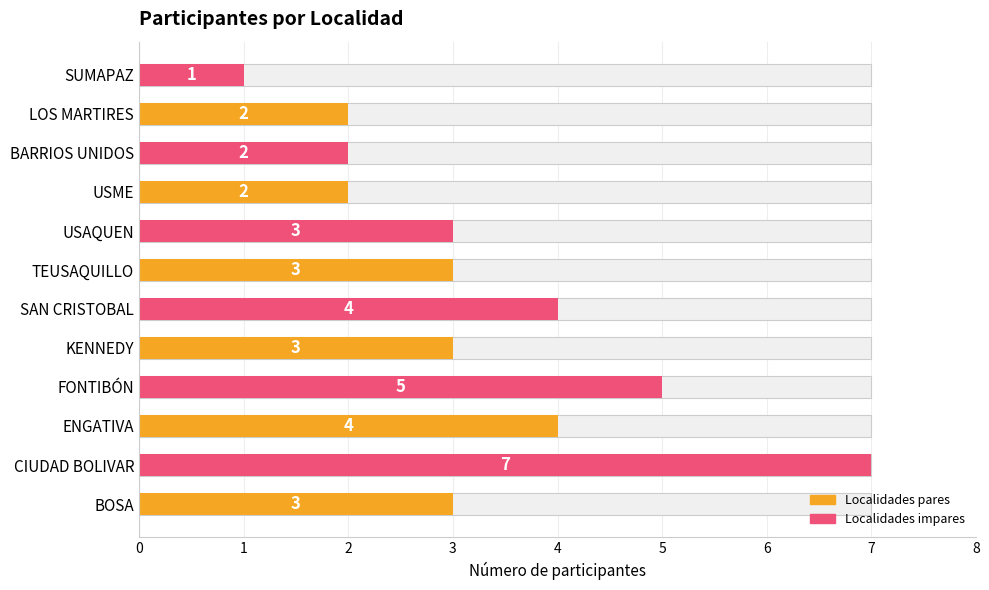

What is the value of the 9th bar from the left?

2